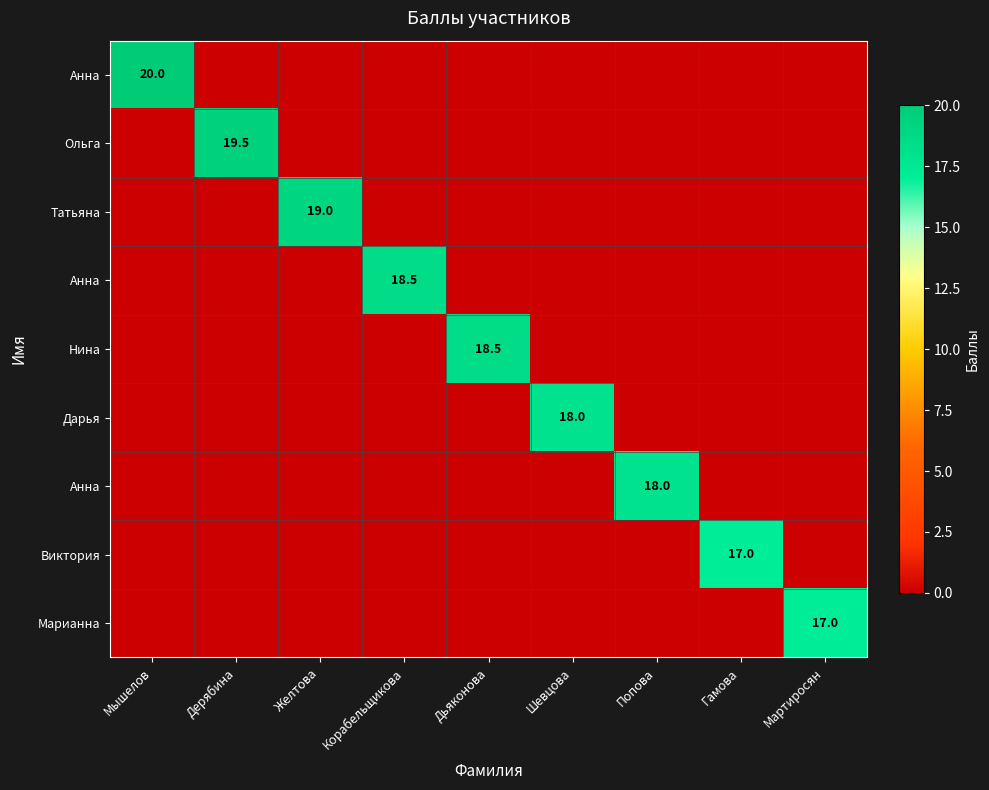

Count the number of data series in this chart.

9